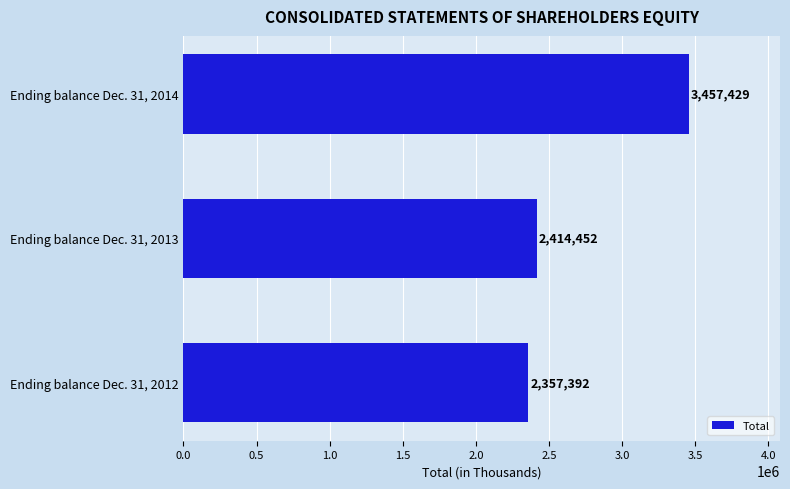

Reading top to bottom, what are all the values shown in this chart?

3457429	2414452	2357392